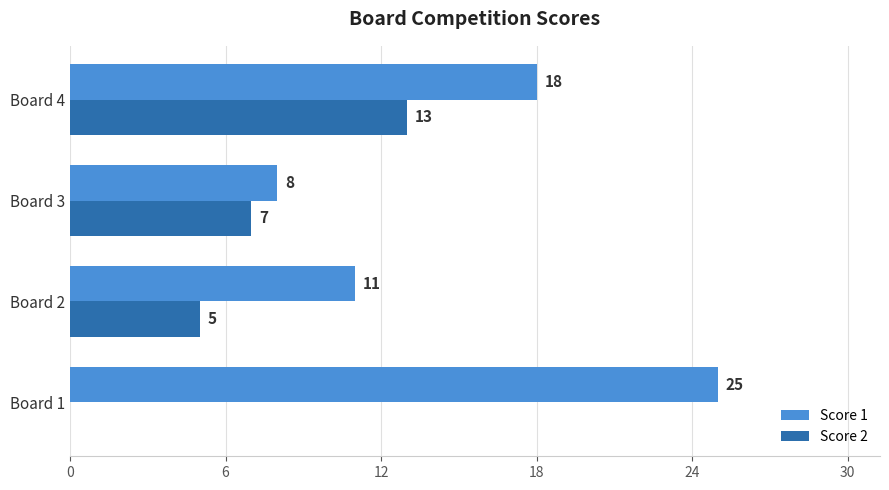

Is the value of Score 1 at Board 1 greater than the value of Score 2 at Board 1?

Yes